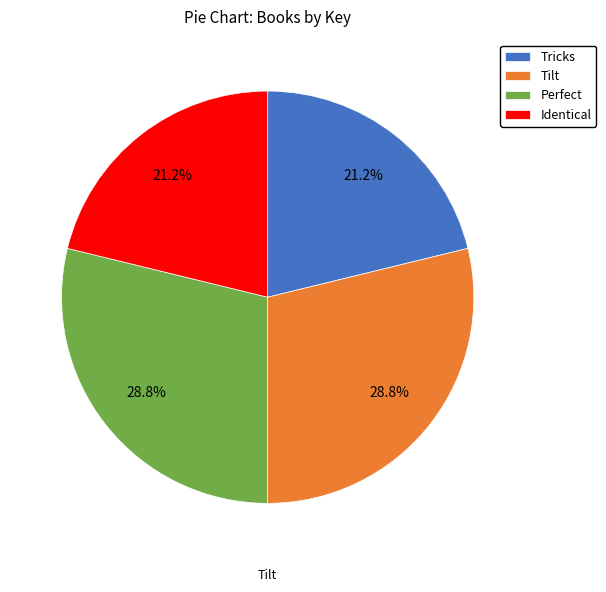

Is there any slice that represents more than half of the pie?

No